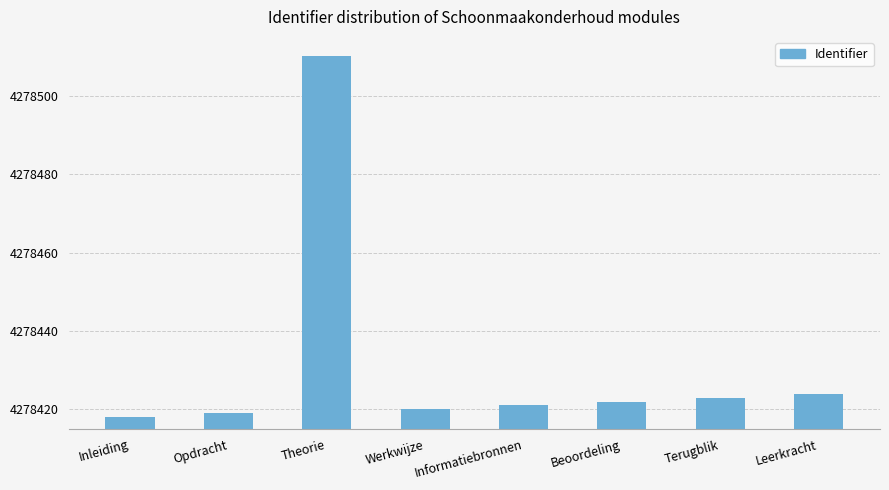

Reading left to right, extract all data points from this chart.

Inleiding=4278418	Opdracht=4278419	Theorie=4278510	Werkwijze=4278420	Informatiebronnen=4278421	Beoordeling=4278422	Terugblik=4278423	Leerkracht=4278424